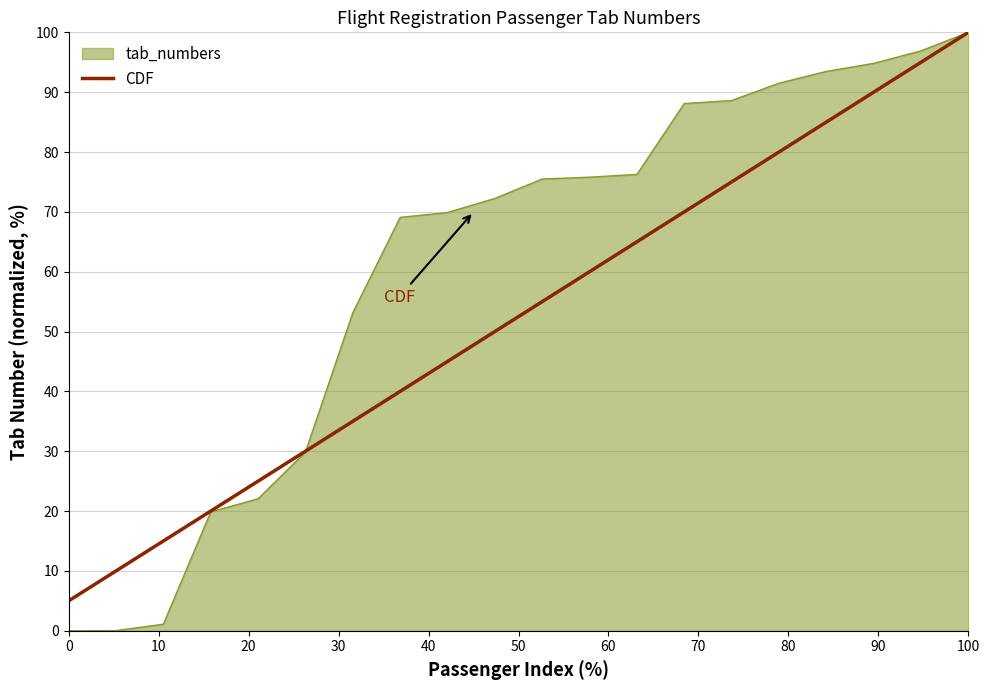

The CDF series shows 100.0 at 100. True or false?

True